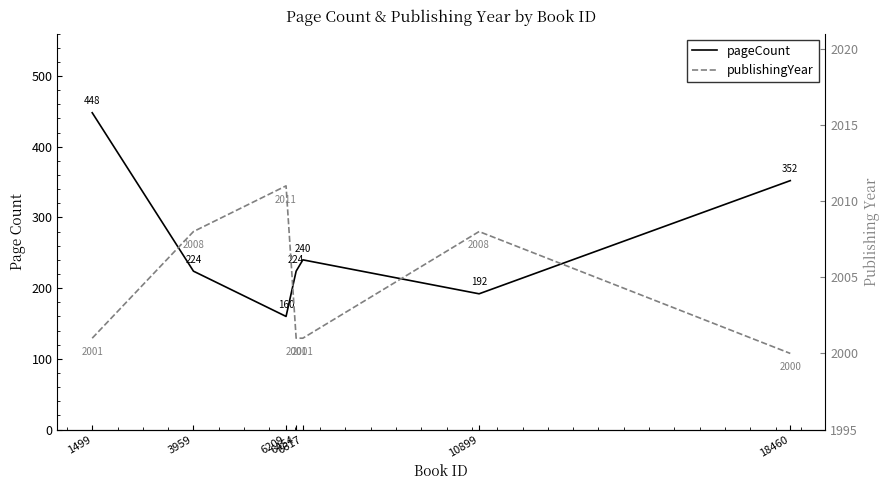

At which category does pageCount reach its first local peak?

6617